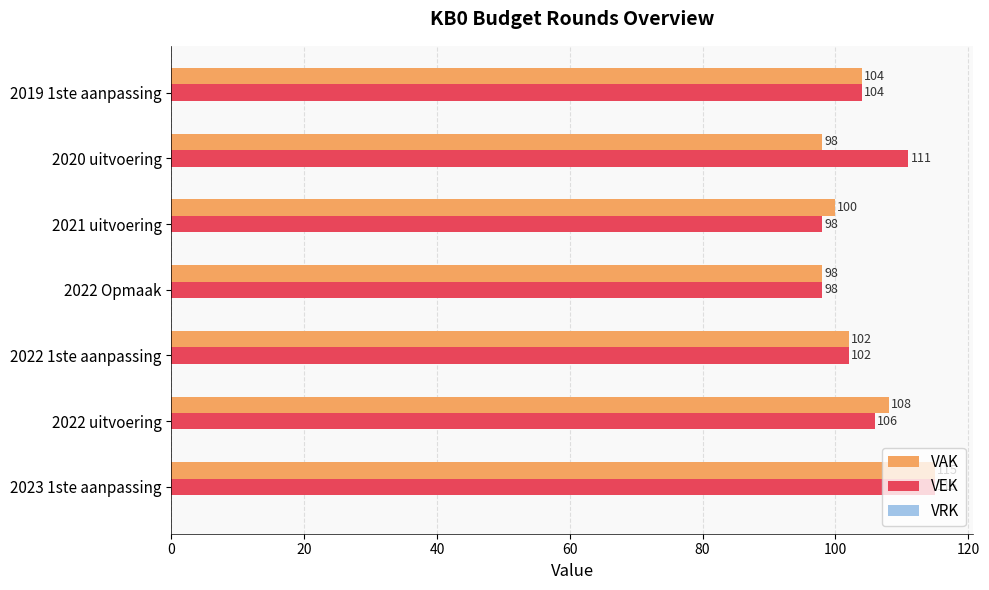

The VEK series shows 102 at 2022 1ste aanpassing. True or false?

True